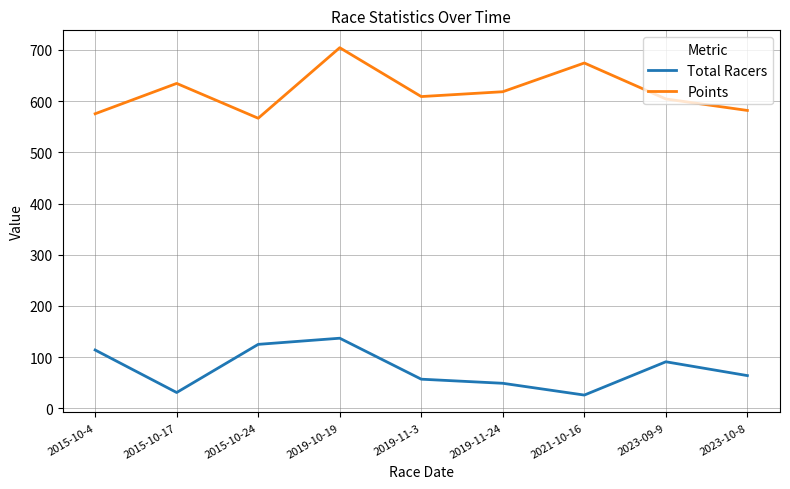

How many categories are shown in the chart?

9